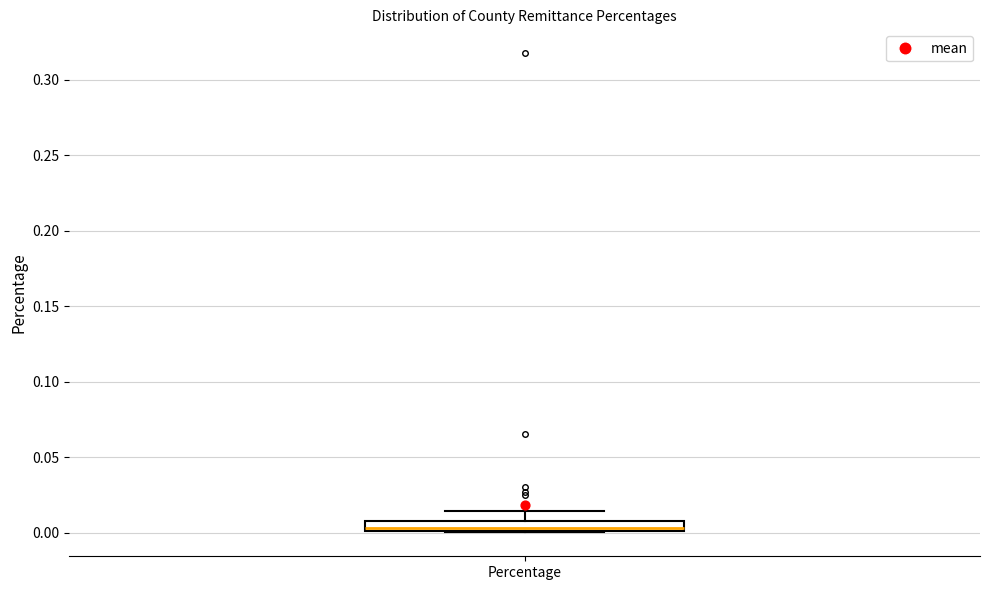

Where does the median line of the box for Percentage sit on the y-axis? The values are not printed on the chart, so give them approximately, as read against the axis.

0.005